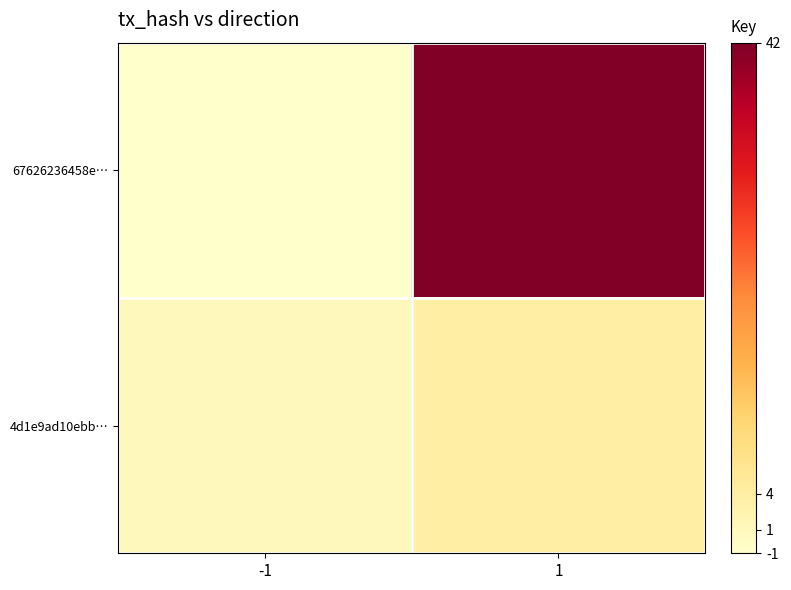

Rank the series at 1 from lowest to highest value.

4d1e9ad10ebb…, 67626236458e…